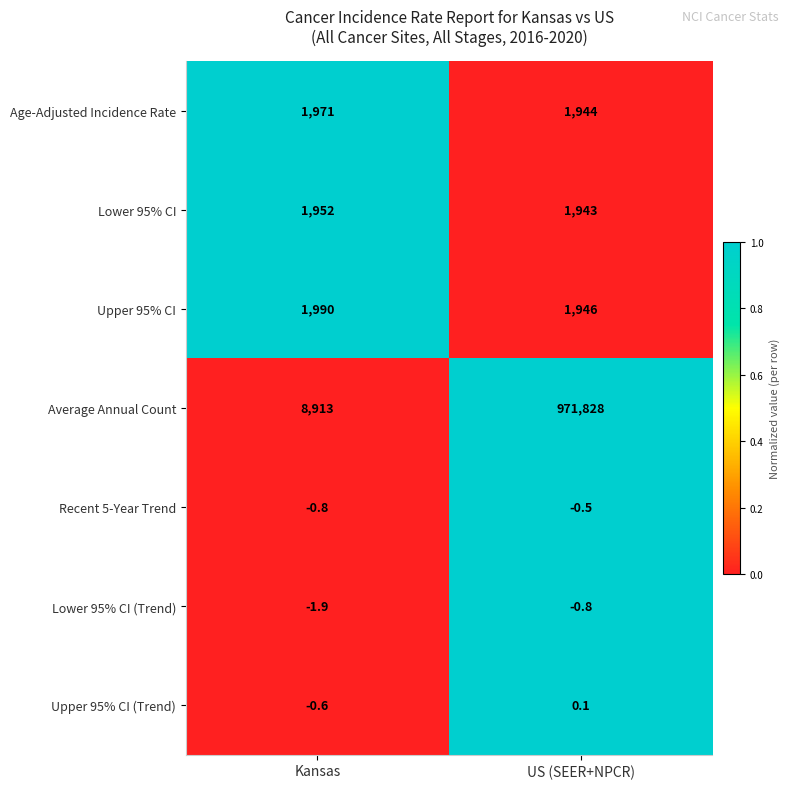

What is the total value across all series at Kansas?

14822.7